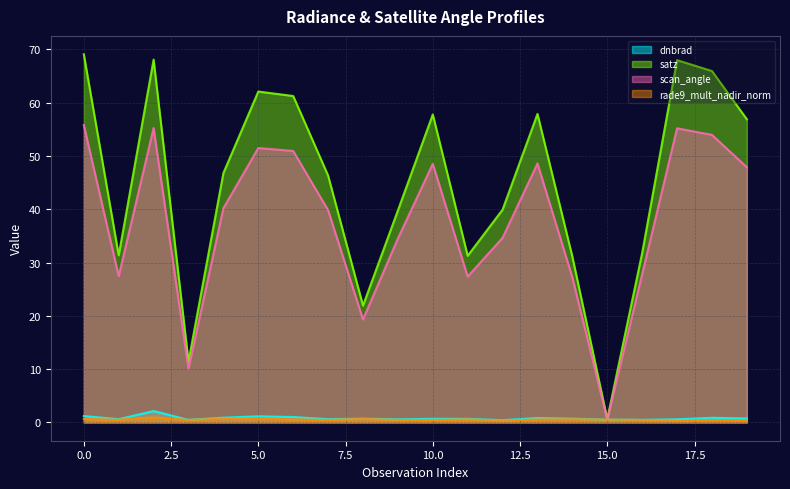

True or false: dnbrad and rade9_mult_nadir_norm cross at least once.

False